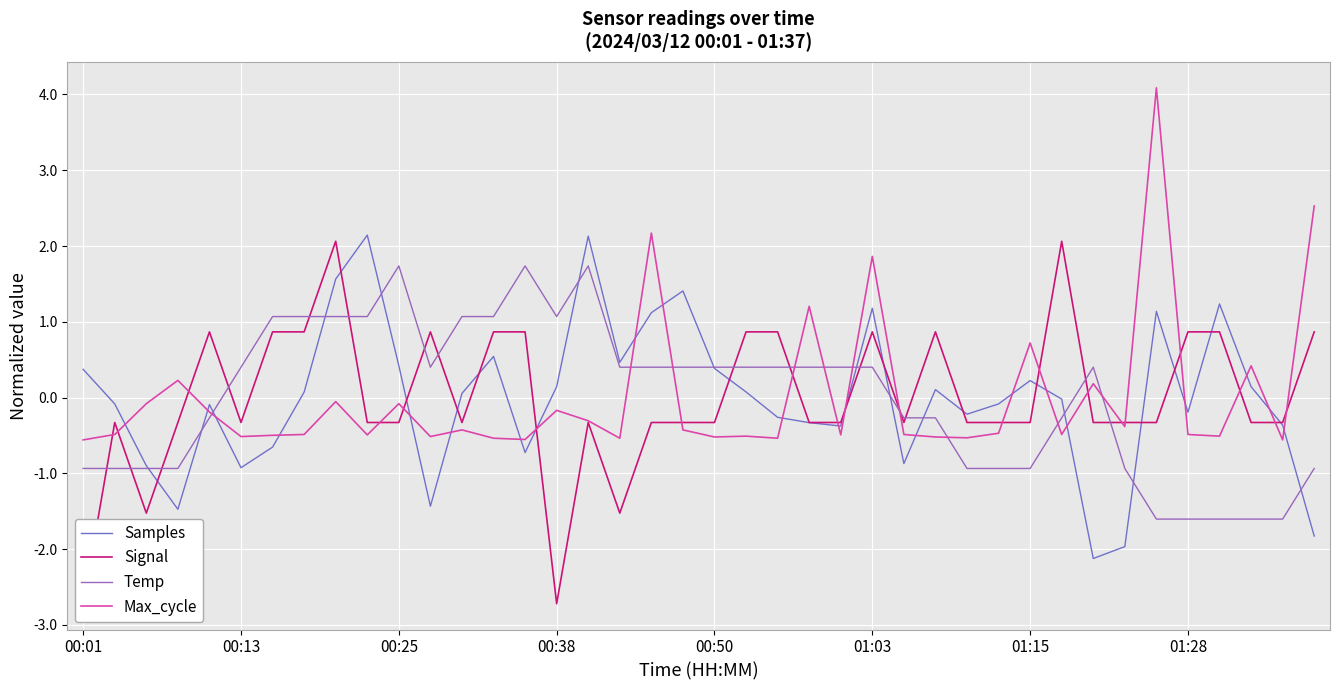

How many interior local peaks does the Temp series have?

4